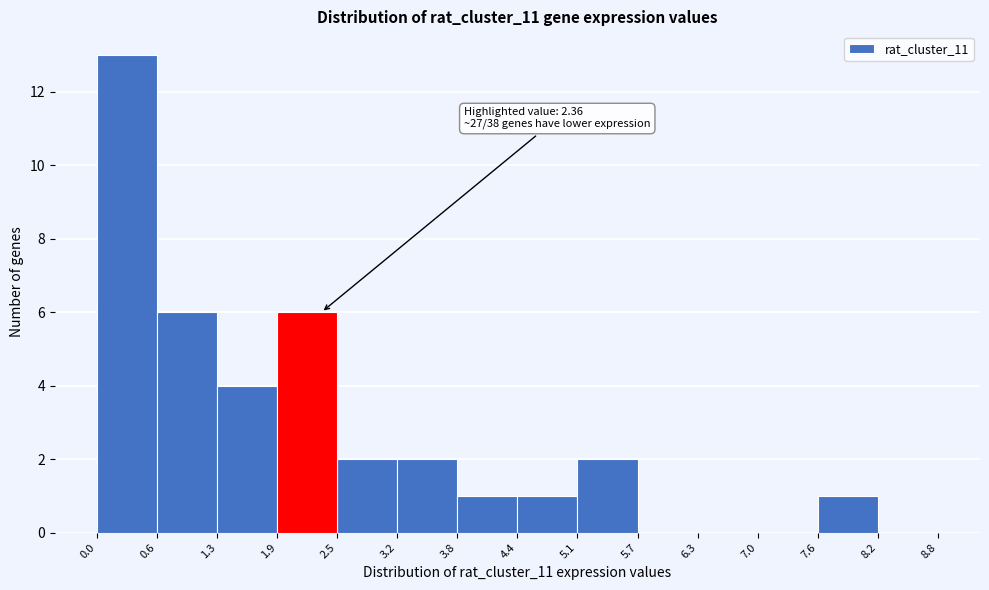

Over which range of the x-axis is the bar tallest?

0.0 to 0.6